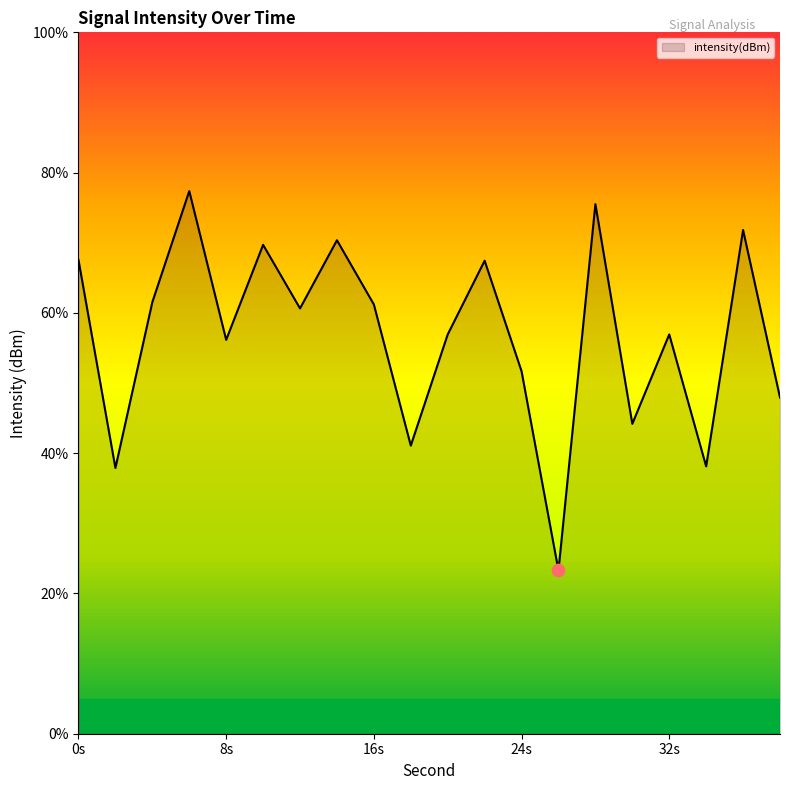

What is the smallest value displayed?

23.3